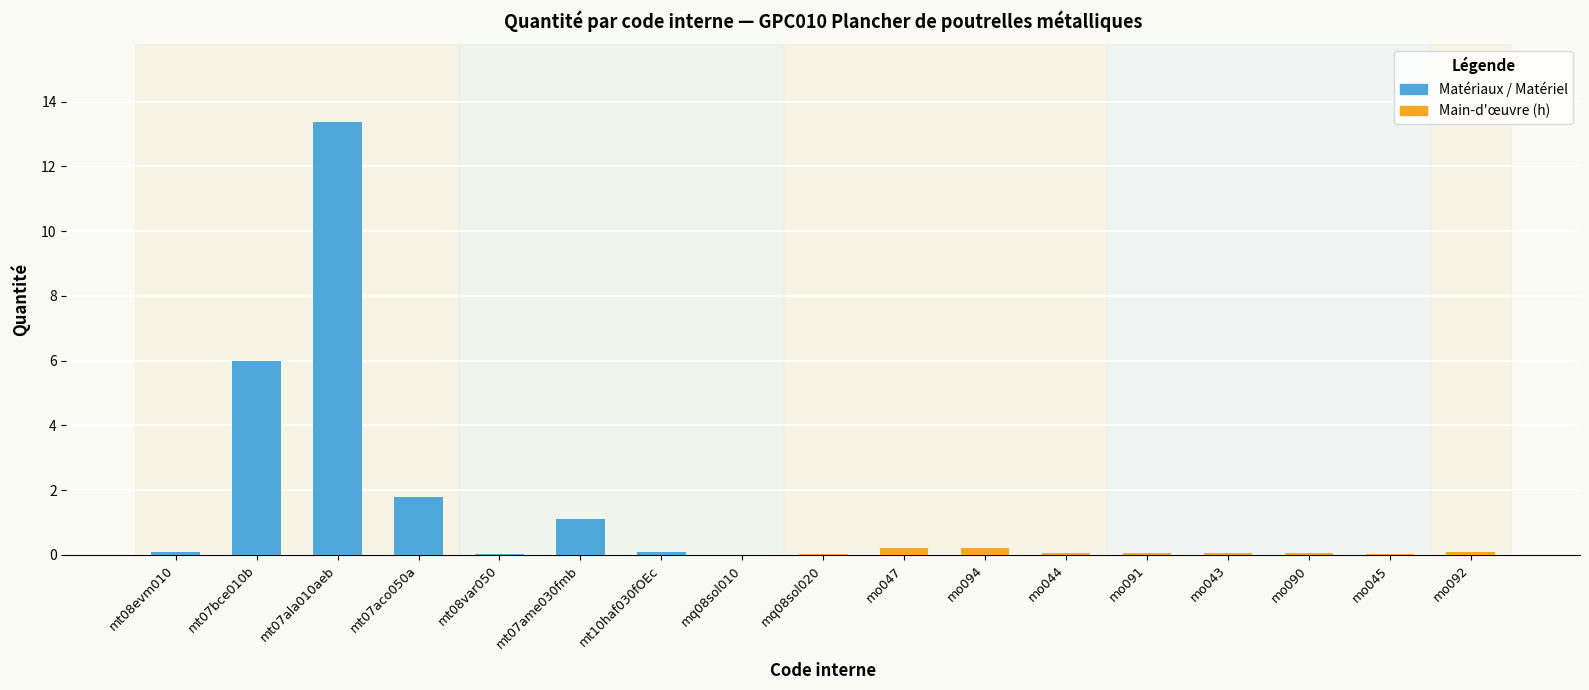

What is the ratio of the value at mt07bce010b to the value at mt07ame030fmb?

5.5